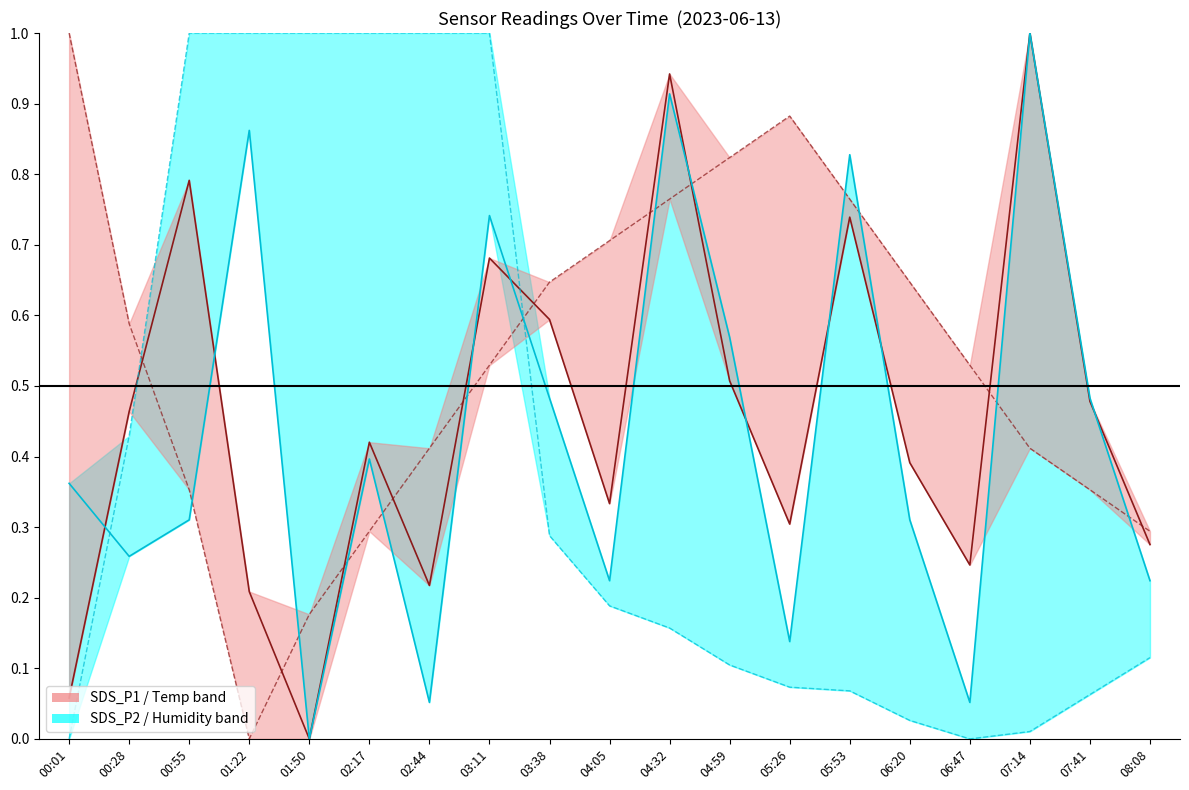

Which series has the largest range (max minus min)?

SDS_P1 (norm)